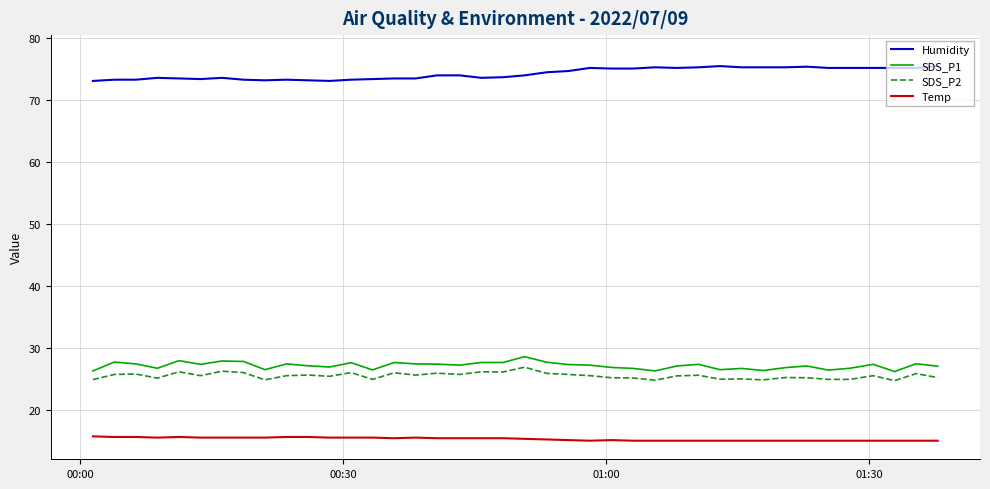

True or false: SDS_P2 and Humidity cross at least once.

False